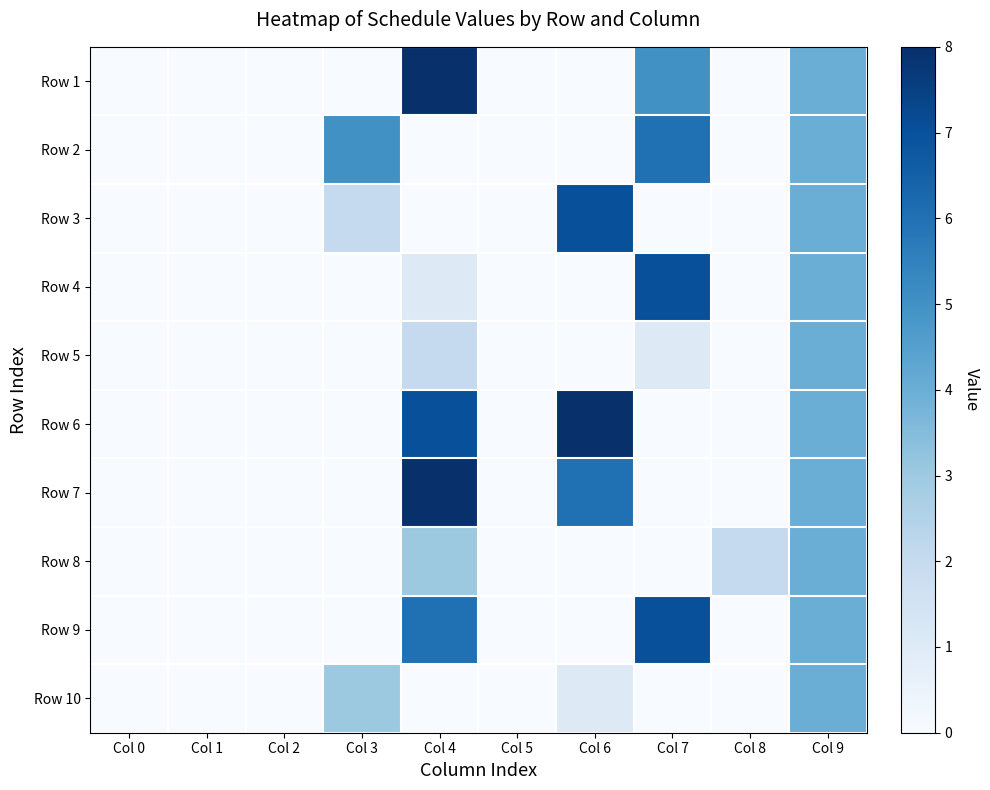

Rank the series at Col 8 from lowest to highest value.

Row 1, Row 2, Row 3, Row 4, Row 5, Row 6, Row 7, Row 9, Row 10, Row 8